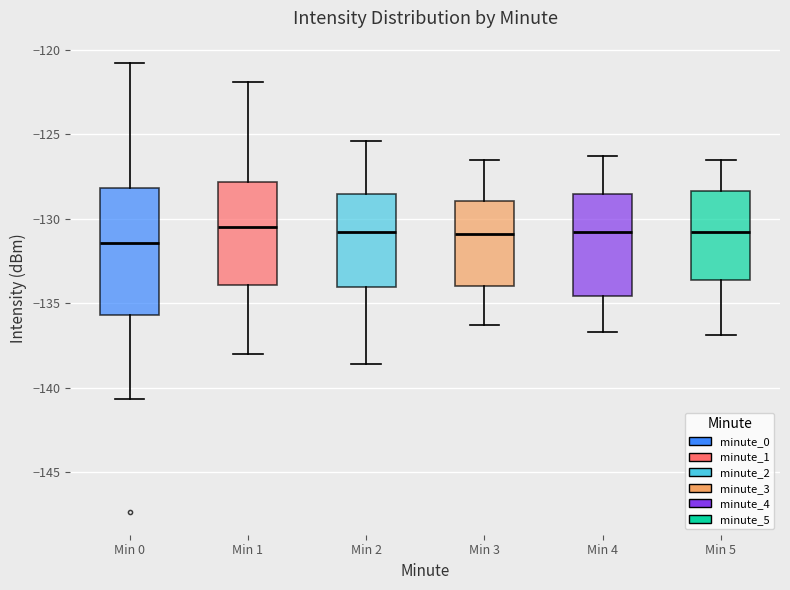

Where does the median line of the box for Min 5 sit on the y-axis? The values are not printed on the chart, so give them approximately, as read against the axis.

-131.0